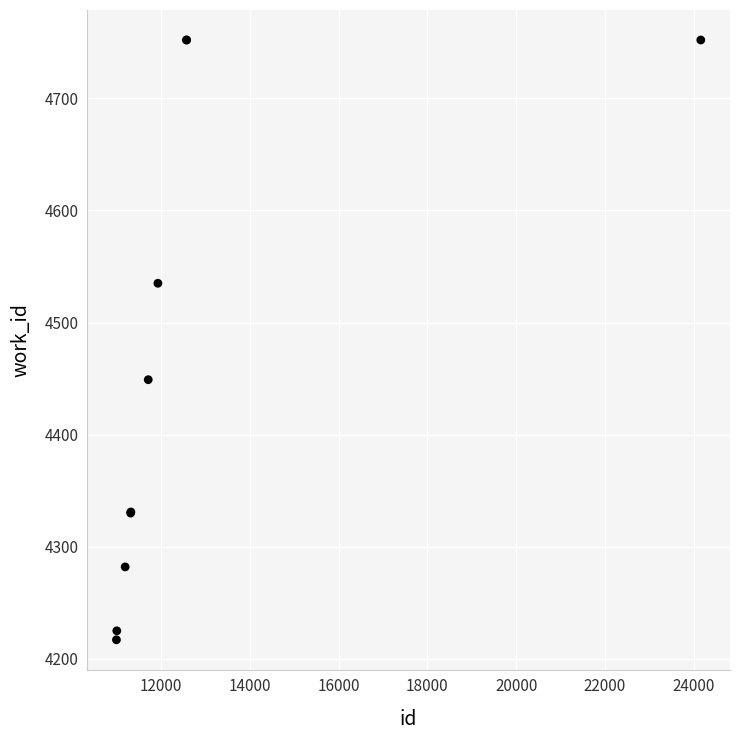

What Y value in the scatter plot is closest to 4484?

4449